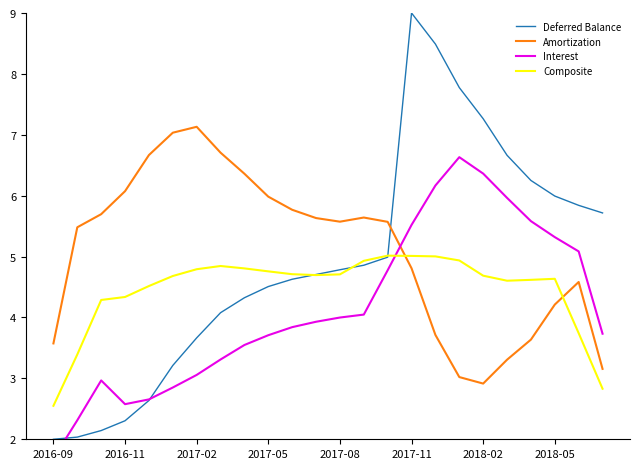

Reading left to right, transcribe all the data shown in this chart.

Deferred Balance: 2.0	2.0	2.1	2.3	2.6	3.2	3.7	4.1	4.3	4.5	4.6	4.7	4.8	4.9	5.0	9.0	8.5	7.8	7.3	6.7	6.3	6.0	5.8	5.7
Amortization: 3.6	5.5	5.7	6.1	6.7	7.0	7.1	6.7	6.4	6.0	5.8	5.6	5.6	5.6	5.6	4.8	3.7	3.0	2.9	3.3	3.6	4.2	4.6	3.2
Interest: 1.7	2.3	3.0	2.6	2.7	2.8	3.1	3.3	3.5	3.7	3.8	3.9	4.0	4.0	4.8	5.5	6.2	6.6	6.4	6.0	5.6	5.3	5.1	3.7
Composite: 2.5	3.4	4.3	4.3	4.5	4.7	4.8	4.8	4.8	4.8	4.7	4.7	4.7	4.9	5.0	5.0	5.0	4.9	4.7	4.6	4.6	4.6	3.7	2.8